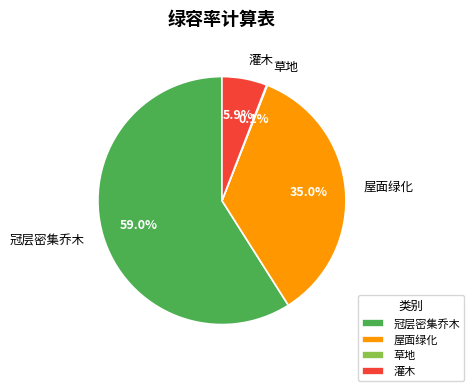

The 灌木 slice represents 6% of the pie. True or false?

True